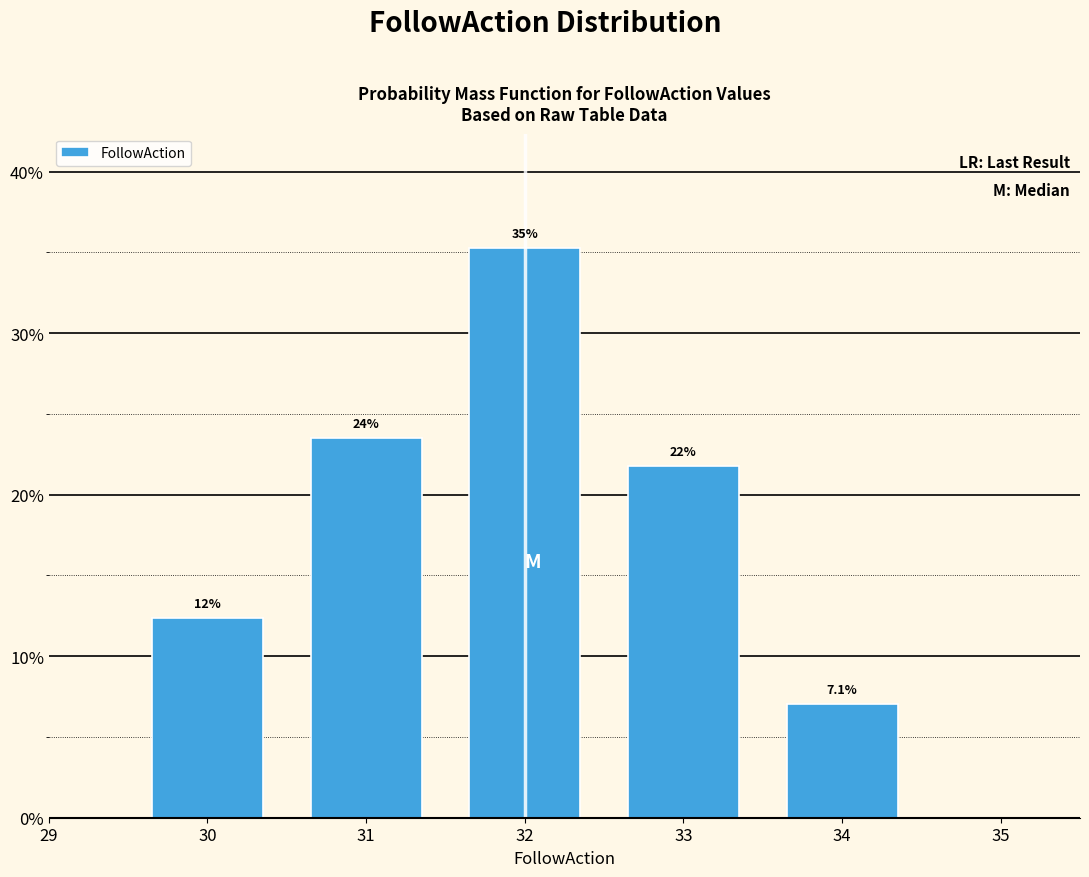

How many bars are there in total?

5